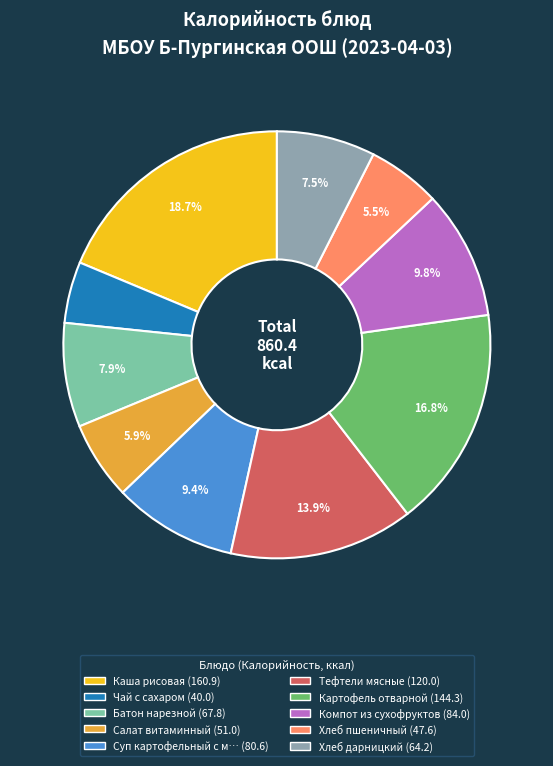

Is there any slice that represents more than half of the pie?

No